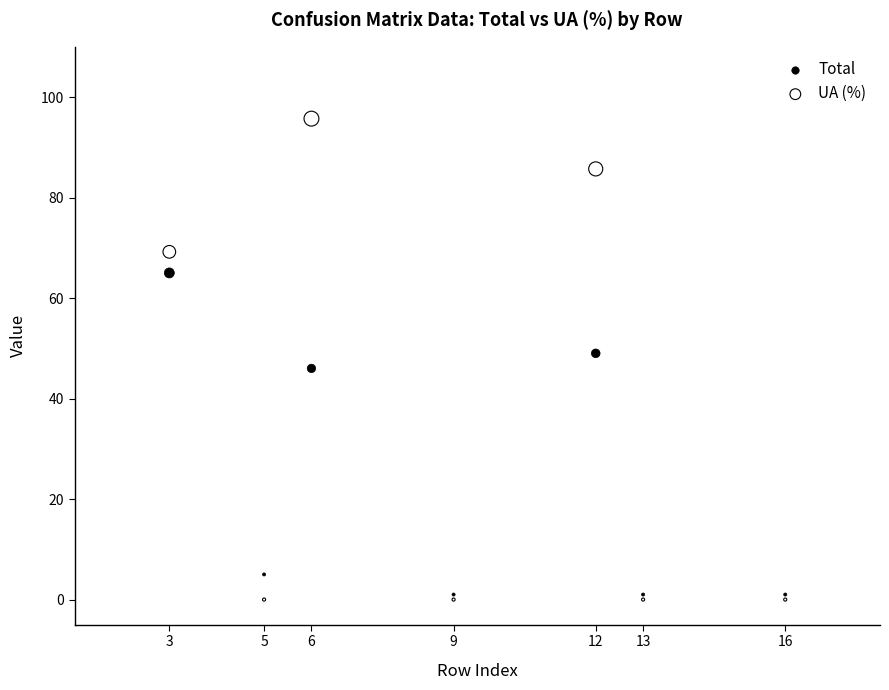

In the Total series, what Y value is closest to 33?

46.0